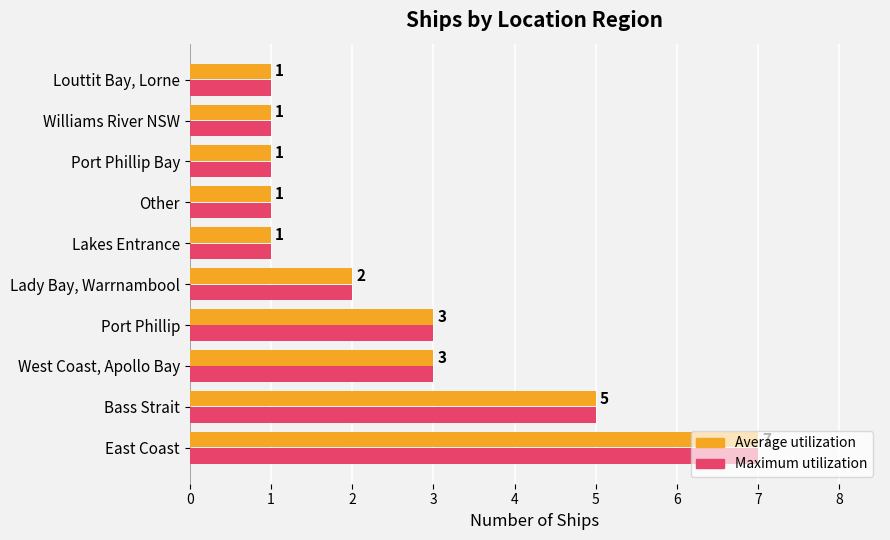

At which category does the chart reach its peak across all series?

East Coast